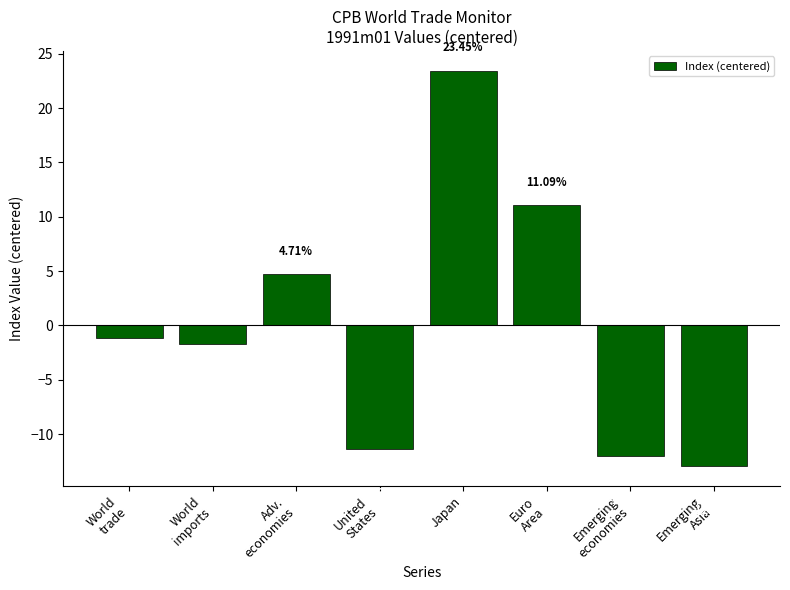

What is the label of the 5th bar from the left?

Japan